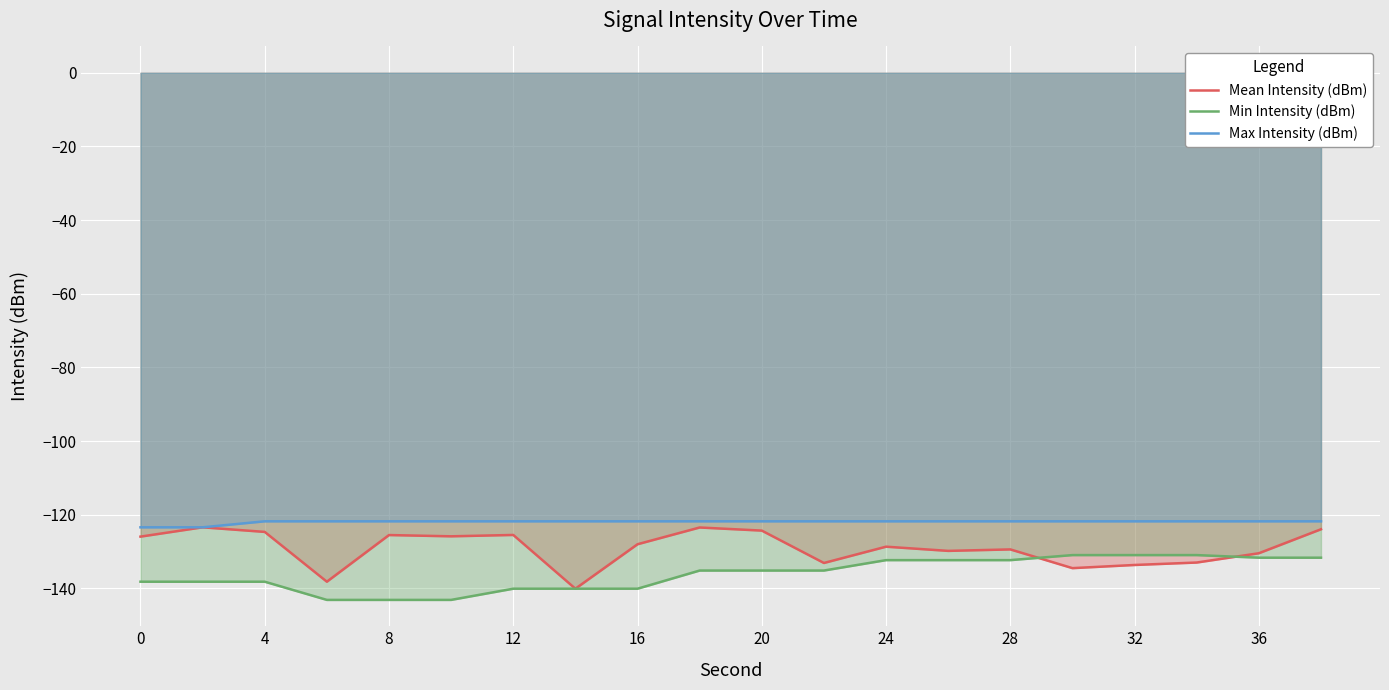

How many data points does each series have?

20